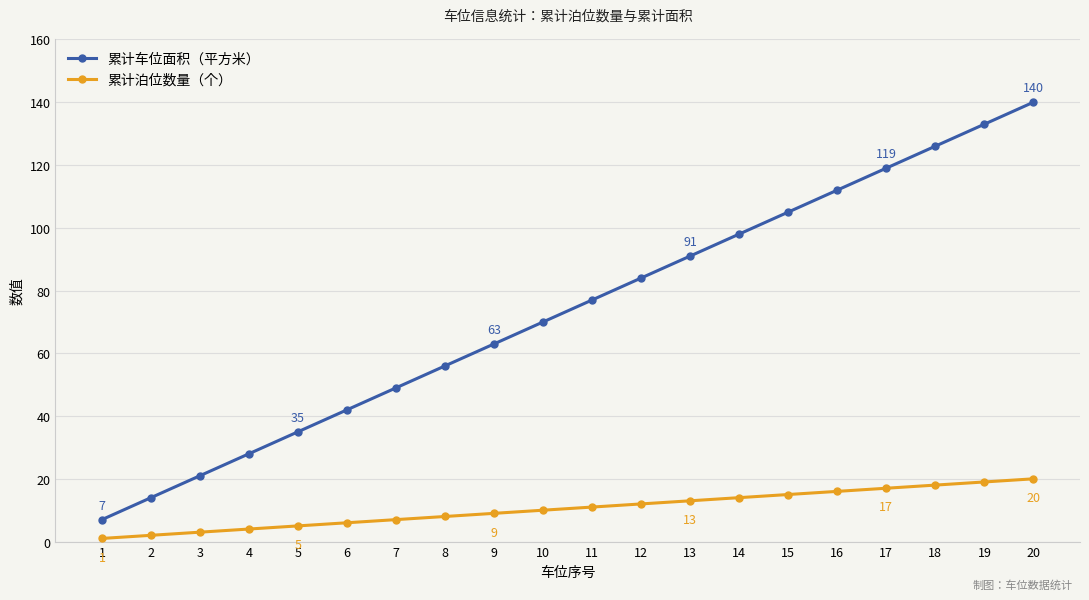

True or false: 累计泊位数量（个） and 累计车位面积（平方米） cross at least once.

False